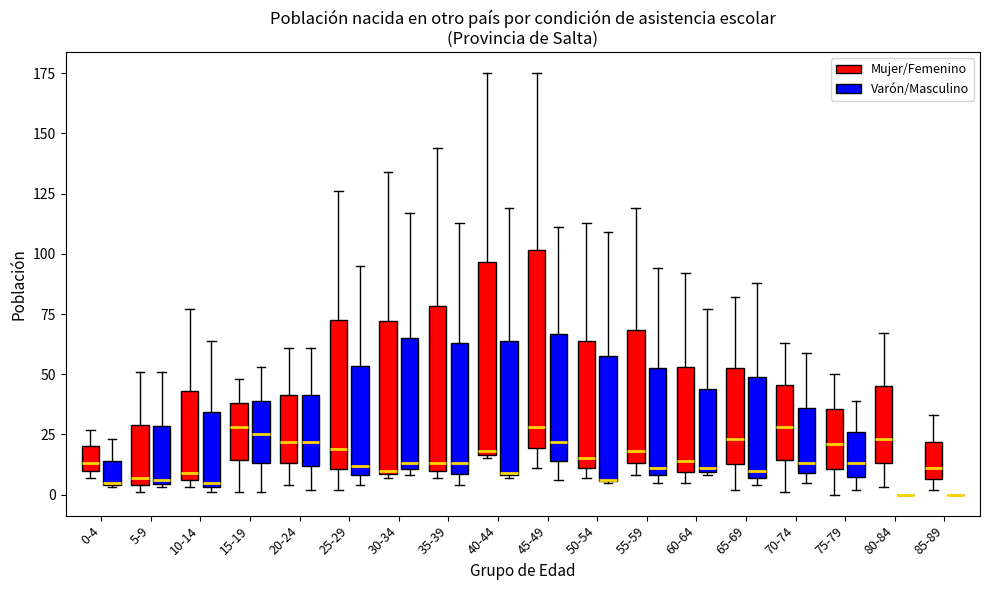

Reading left to right, read every box against the y-axis: the position of its median line, the range the box covers, and the ends of its whiskers. The values are not printed on the chart, so give them approximately, as read against the axis.

0-4 (Mujer/Femenino): median 15, box 10 to 20, whiskers 5 to 25
0-4 (Varón/Masculino): median 5, box 5 to 15, whiskers 5 to 25
5-9 (Mujer/Femenino): median 5 (just above the box's lower edge), box 5 to 30, whiskers 0 to 50
5-9 (Varón/Masculino): median 5, box 5 to 30, whiskers 5 to 50
10-14 (Mujer/Femenino): median 10, box 5 to 45, whiskers 5 (just below the box's lower edge) to 75
10-14 (Varón/Masculino): median 5 (just above the box's lower edge), box 5 to 35, whiskers 0 to 65
15-19 (Mujer/Femenino): median 30, box 15 to 40, whiskers 0 to 50
15-19 (Varón/Masculino): median 25, box 15 to 40, whiskers 0 to 55
20-24 (Mujer/Femenino): median 20, box 15 to 40, whiskers 5 to 60
20-24 (Varón/Masculino): median 20, box 10 to 40, whiskers 0 to 60
25-29 (Mujer/Femenino): median 20, box 10 to 75, whiskers 0 to 125
25-29 (Varón/Masculino): median 10 (just above the box's lower edge), box 10 to 55, whiskers 5 to 95
30-34 (Mujer/Femenino): median 10, box 10 to 70, whiskers 5 to 135
30-34 (Varón/Masculino): median 15, box 10 to 65, whiskers 10 (just below the box's lower edge) to 115
35-39 (Mujer/Femenino): median 15, box 10 to 80, whiskers 5 to 145
35-39 (Varón/Masculino): median 15, box 10 to 65, whiskers 5 to 115
40-44 (Mujer/Femenino): median 20, box 15 to 95, whiskers 15 to 175
40-44 (Varón/Masculino): median 10, box 10 to 65, whiskers 5 to 120
45-49 (Mujer/Femenino): median 30, box 20 to 100, whiskers 10 to 175
45-49 (Varón/Masculino): median 20, box 15 to 65, whiskers 5 to 110
50-54 (Mujer/Femenino): median 15, box 10 to 65, whiskers 5 to 115
50-54 (Varón/Masculino): median 5 (drawn on the box's lower edge), box 5 to 60, whiskers 5 to 110
55-59 (Mujer/Femenino): median 20, box 15 to 70, whiskers 10 to 120
55-59 (Varón/Masculino): median 10 (just above the box's lower edge), box 10 to 55, whiskers 5 to 95
60-64 (Mujer/Femenino): median 15, box 10 to 55, whiskers 5 to 90
60-64 (Varón/Masculino): median 10, box 10 to 45, whiskers 10 to 75
65-69 (Mujer/Femenino): median 25, box 15 to 55, whiskers 0 to 80
65-69 (Varón/Masculino): median 10, box 5 to 50, whiskers 5 (just below the box's lower edge) to 90
70-74 (Mujer/Femenino): median 30, box 15 to 45, whiskers 0 to 65
70-74 (Varón/Masculino): median 15, box 10 to 35, whiskers 5 to 60
75-79 (Mujer/Femenino): median 20, box 10 to 35, whiskers 0 to 50
75-79 (Varón/Masculino): median 15, box 10 to 25, whiskers 0 to 40
80-84 (Mujer/Femenino): median 25, box 15 to 45, whiskers 5 to 65
80-84 (Varón/Masculino): box collapsed to a line at 0, whiskers 0 to 0
85-89 (Mujer/Femenino): median 10, box 5 to 20, whiskers 0 to 35
85-89 (Varón/Masculino): box collapsed to a line at 0, whiskers 0 to 0